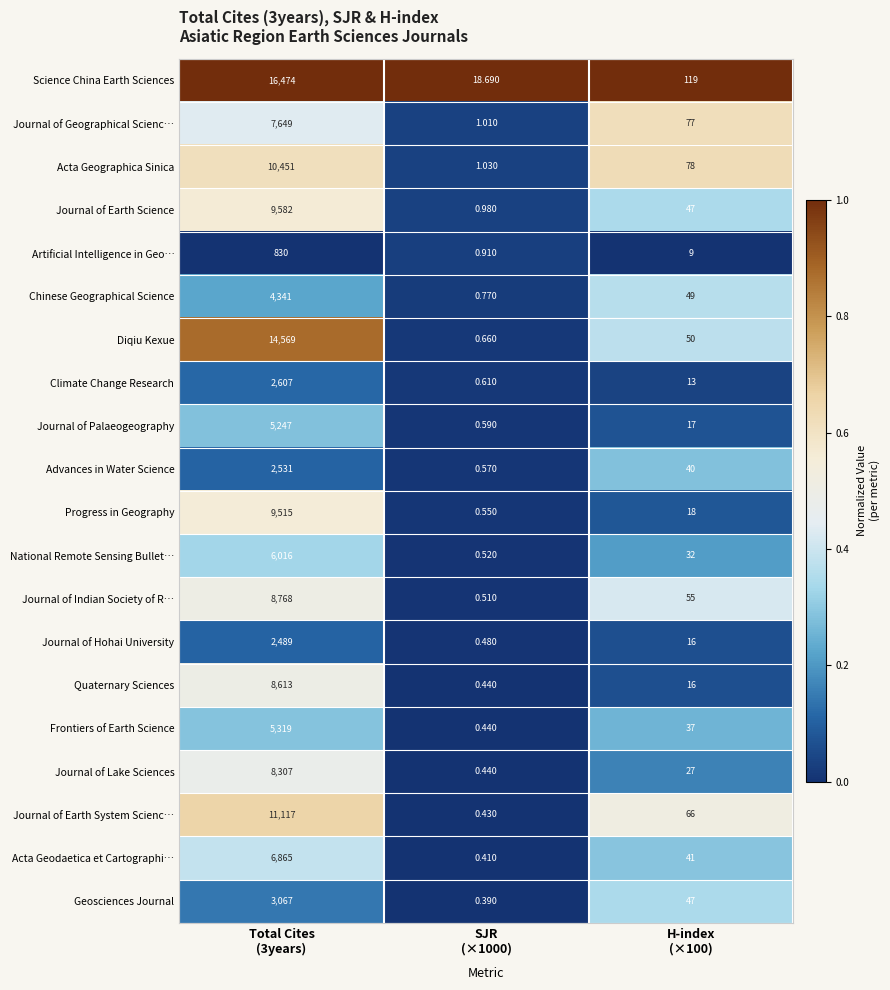

Rank the series by their maximum value, from lowest to highest.

Artificial Intelligence in Geo…, Journal of Hohai University, Advances in Water Science, Climate Change Research, Geosciences Journal, Chinese Geographical Science, Journal of Palaeogeography, Frontiers of Earth Science, National Remote Sensing Bullet…, Acta Geodaetica et Cartographi…, Journal of Geographical Scienc…, Journal of Lake Sciences, Quaternary Sciences, Journal of Indian Society of R…, Progress in Geography, Journal of Earth Science, Acta Geographica Sinica, Journal of Earth System Scienc…, Diqiu Kexue, Science China Earth Sciences